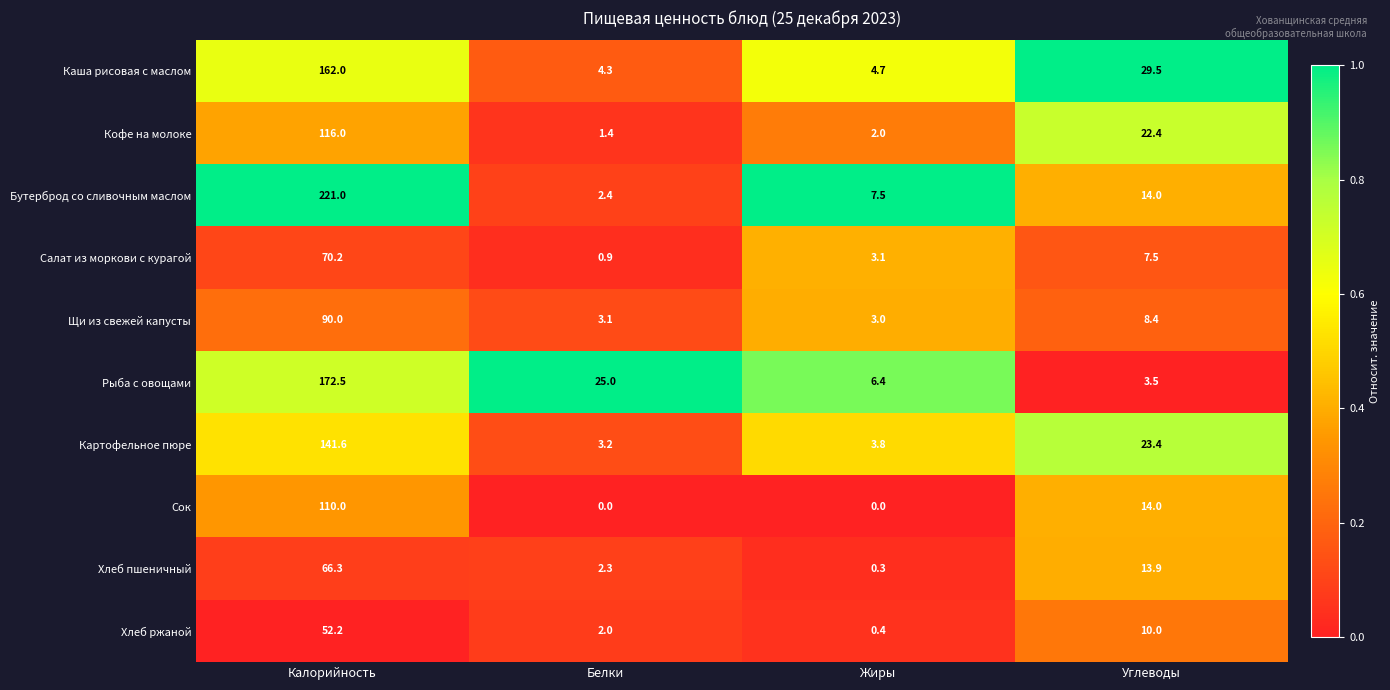

What is the average value of the Сок series?

31.0